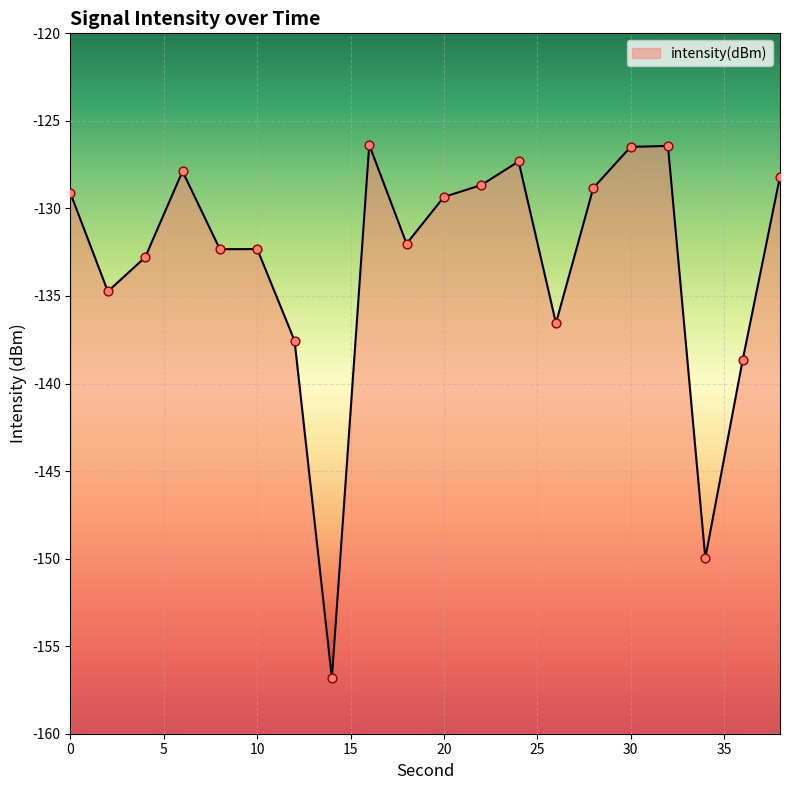

Between 20 and 12, which is larger?

20